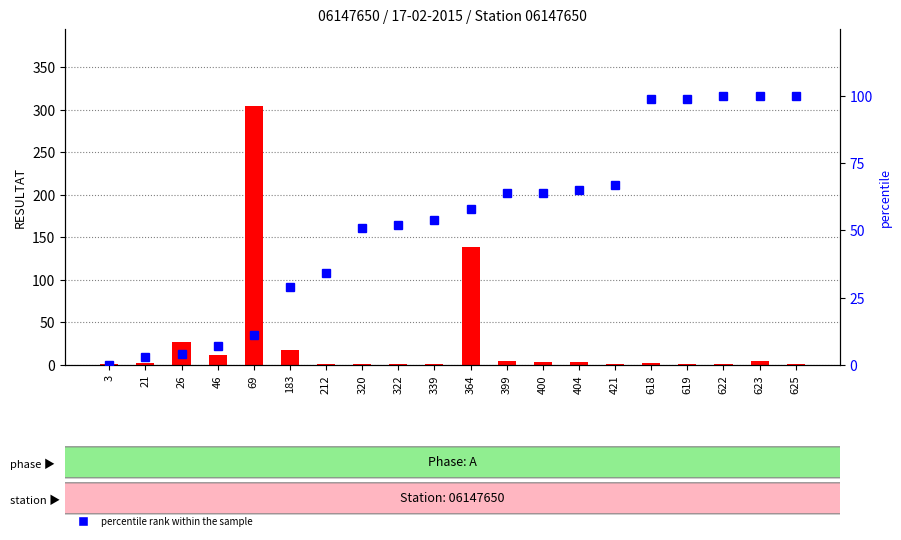

How many values in percentile rank within the sample are above zero?

19